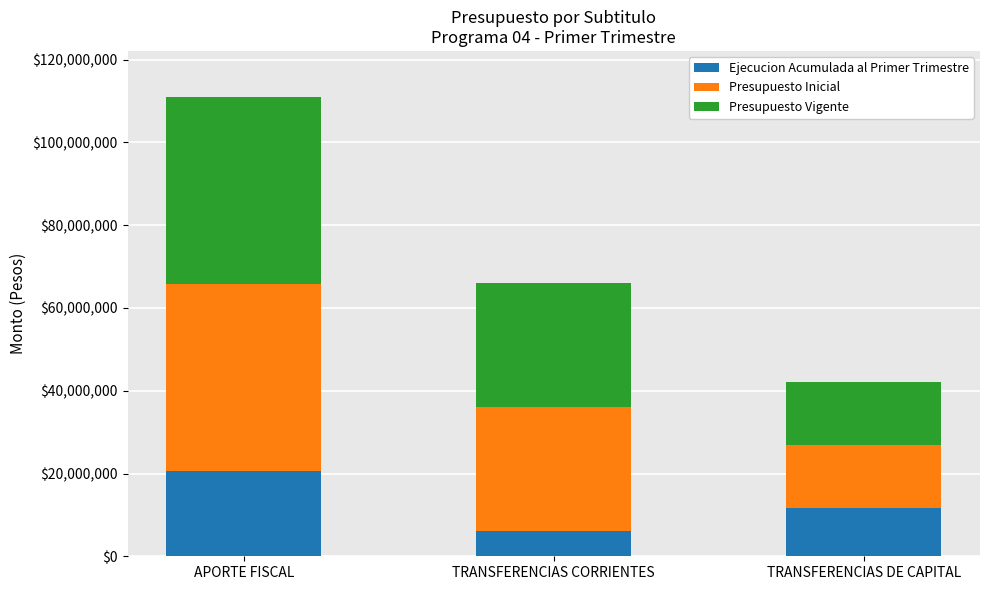

At which label does Ejecucion Acumulada al Primer Trimestre reach its peak?

APORTE FISCAL